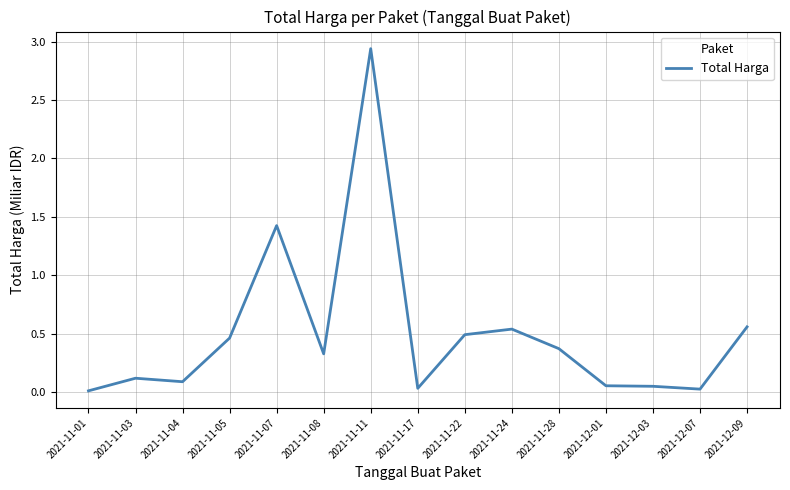

Is it true that the value at 2021-11-07 is 0.7?

False